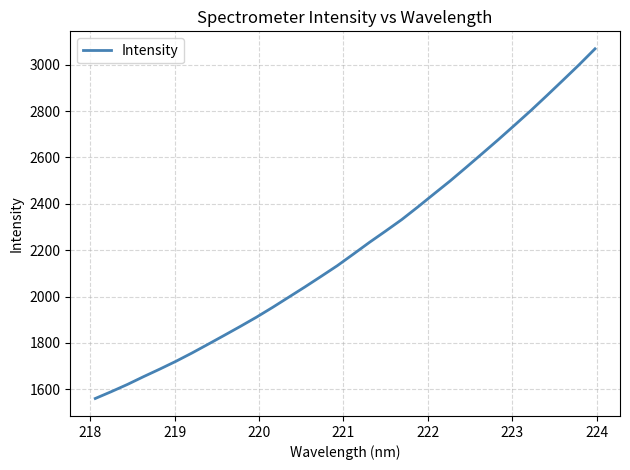

What is the smallest value displayed?

1560.1